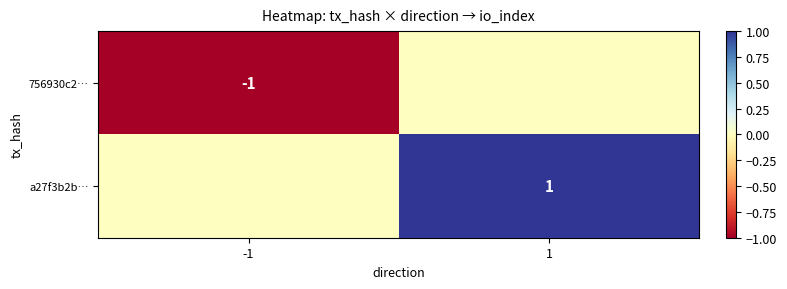

Is it true that a27f3b2b… equals 2 at 1?

False